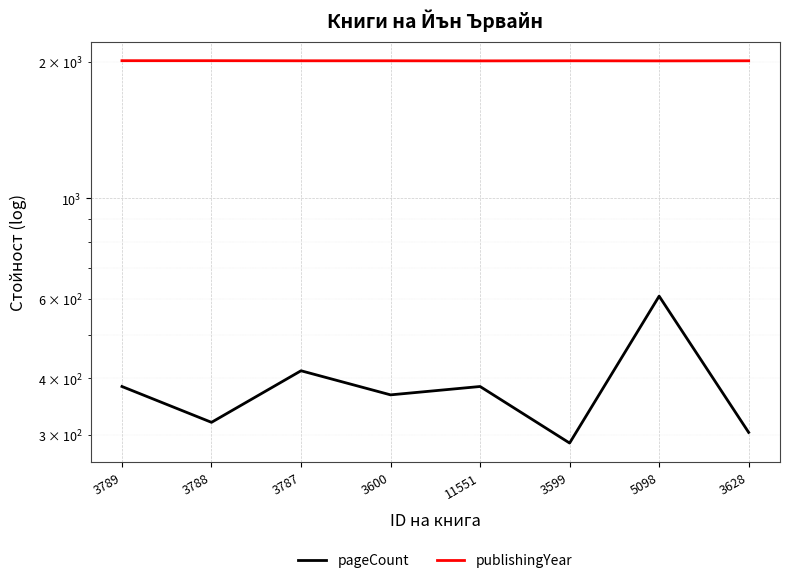

The value of pageCount at 3788 is 320. True or false?

True